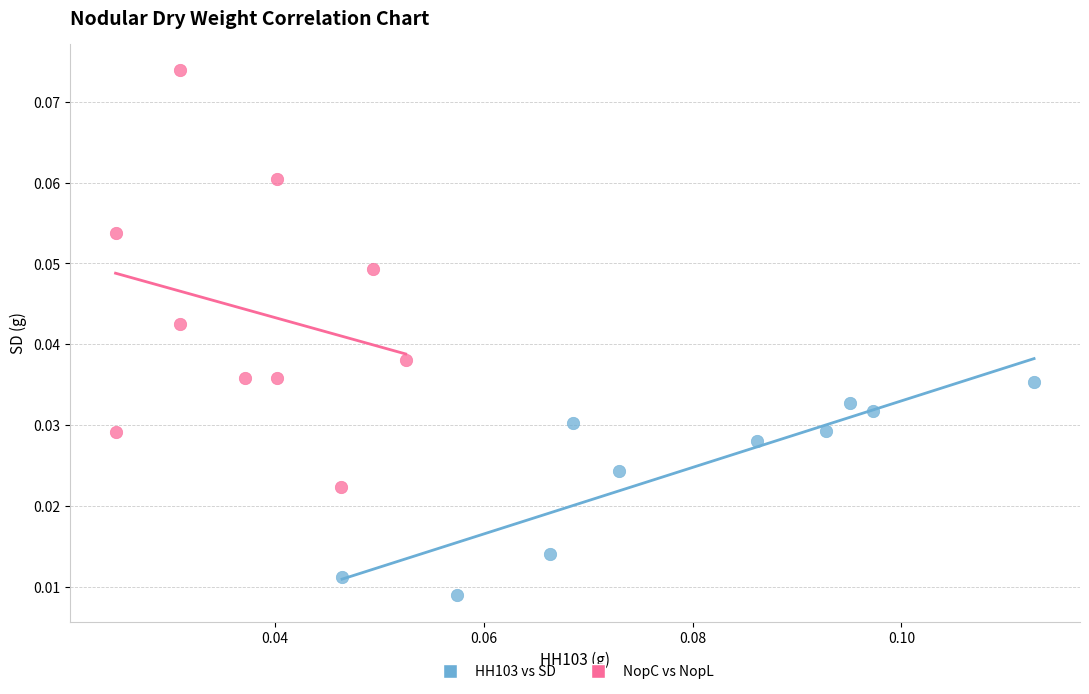

Which series has the widest spread of Y values?

NopC vs NopL